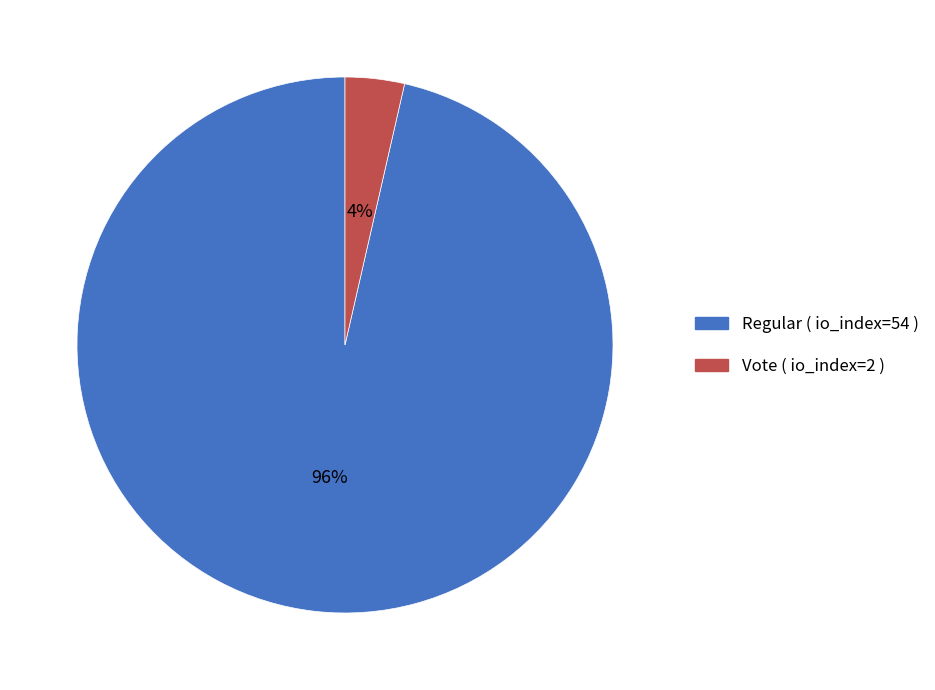

To the nearest percent, what is the average slice percentage?

50%